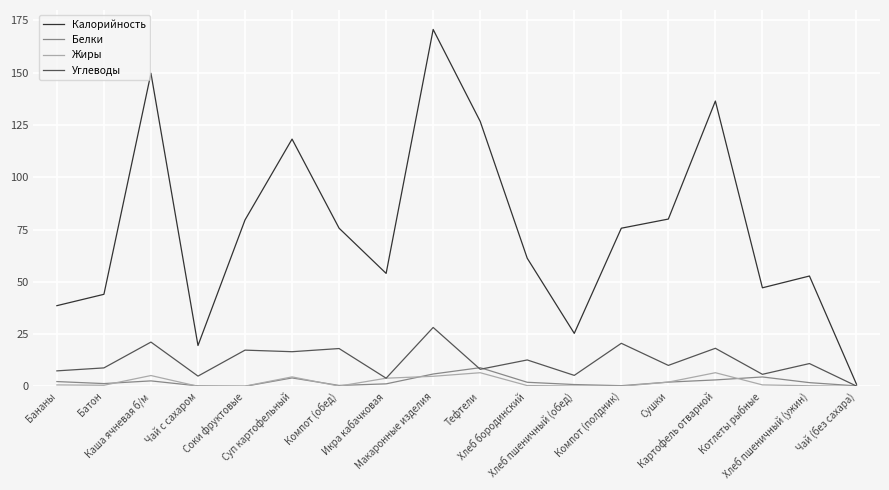

Which series has the largest range (max minus min)?

Калорийность